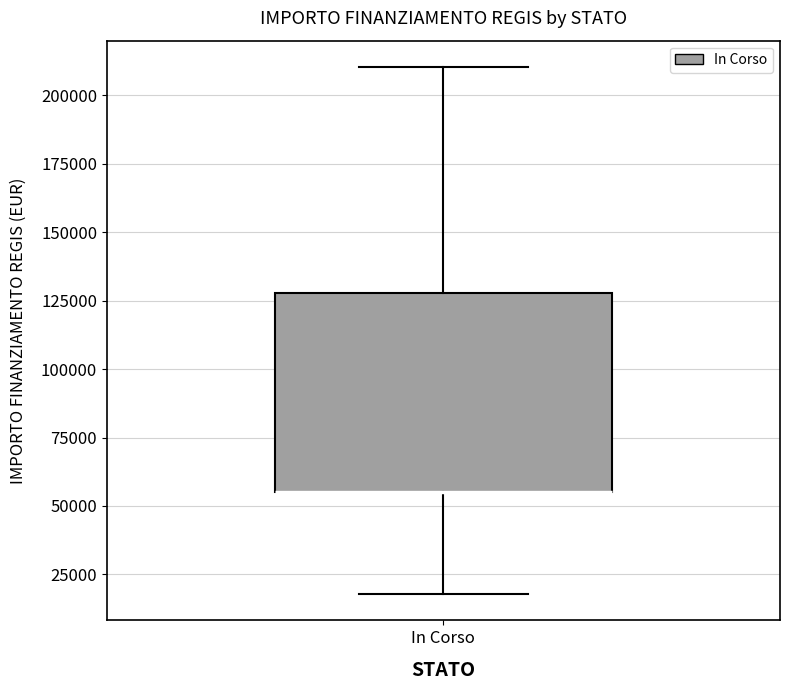

Read this box plot against the y-axis: the position of the median line, the range covered by the box, and the ends of both whiskers. The values are not printed on the chart, so give them approximately, as read against the axis.

median 55000 (drawn on the box's lower edge), box 55000 to 130000, whiskers 20000 to 210000